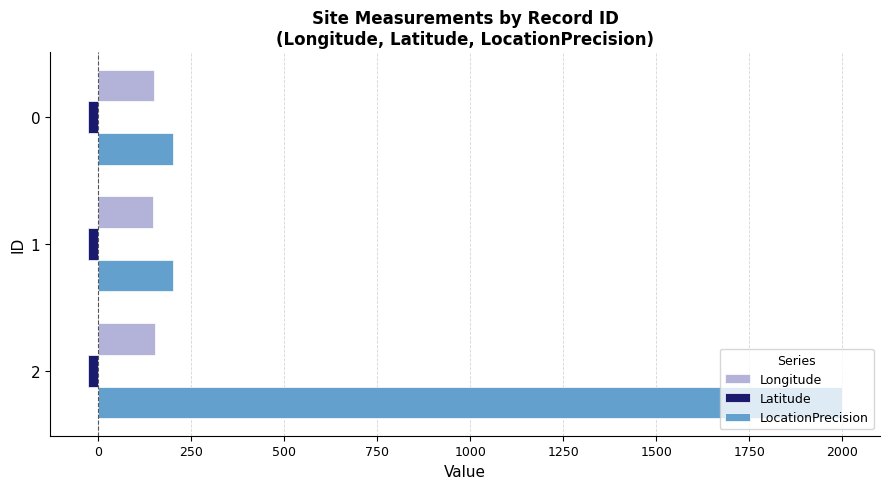

Is the value of LocationPrecision at 0 greater than the value of Latitude at 1?

Yes